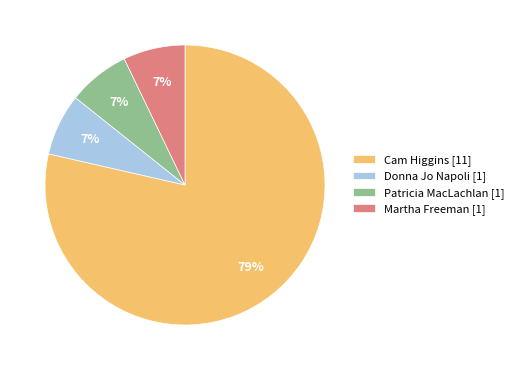

To the nearest percent, what is the combined percentage of Cam Higgins [11] and Donna Jo Napoli [1]?

86%